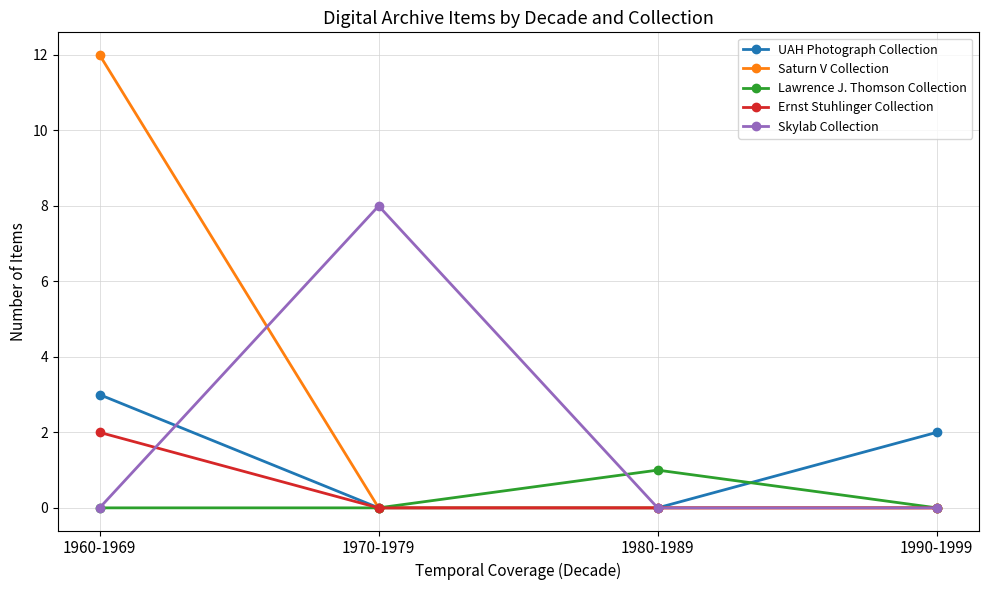

What are all the series names shown in the legend?

UAH Photograph Collection, Saturn V Collection, Lawrence J. Thomson Collection, Ernst Stuhlinger Collection, Skylab Collection